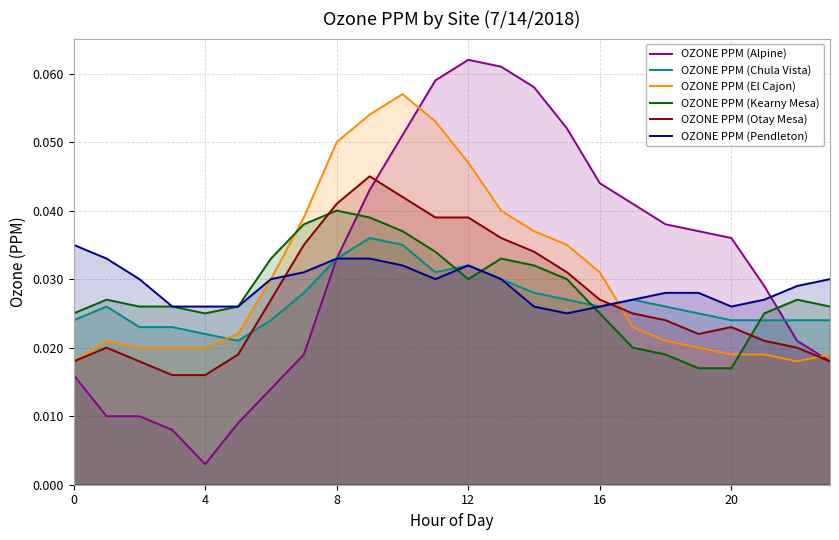

How many interior local valleys does the OZONE PPM (Alpine) series have?

1